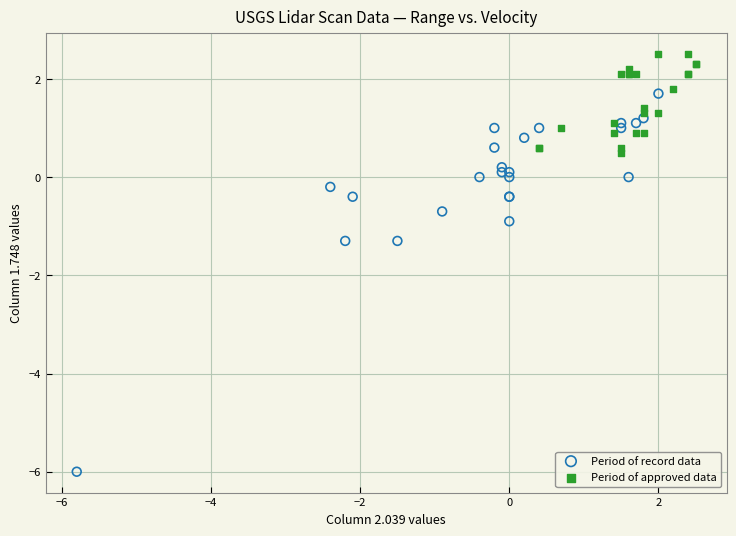

Which series reaches the maximum Y coordinate?

Period of approved data